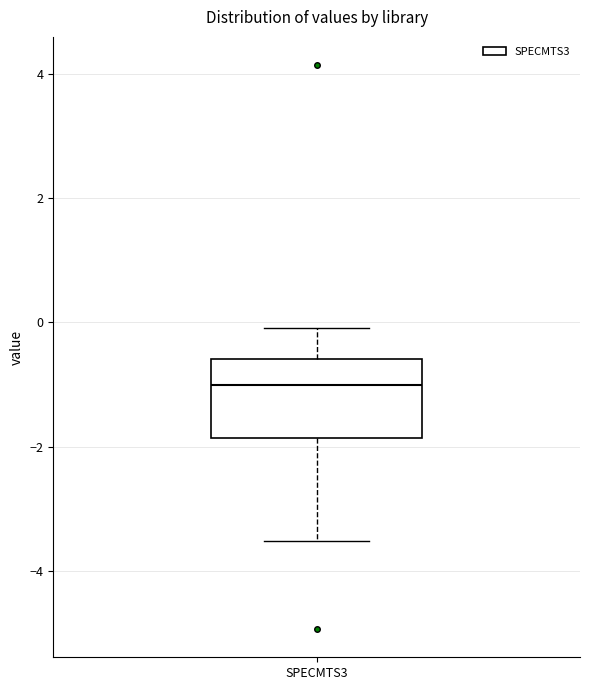

Read this box plot against the y-axis: the position of the median line, the range covered by the box, and the ends of both whiskers. The values are not printed on the chart, so give them approximately, as read against the axis.

median -1.0, box -1.8 to -0.6, whiskers -3.6 to 0.0